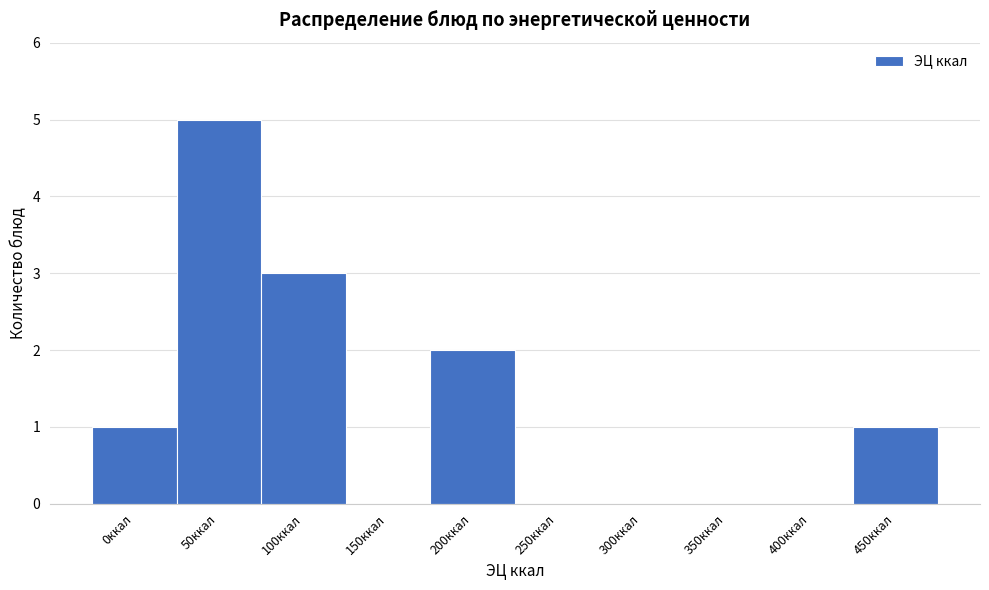

Reading left to right, what are all the values shown in this chart?

0ккал=1	50ккал=5	100ккал=3	150ккал=0	200ккал=2	250ккал=0	300ккал=0	350ккал=0	400ккал=0	450ккал=1